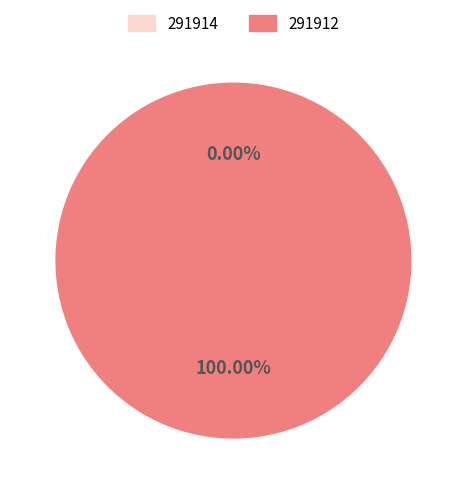

What is the majority slice?

291912